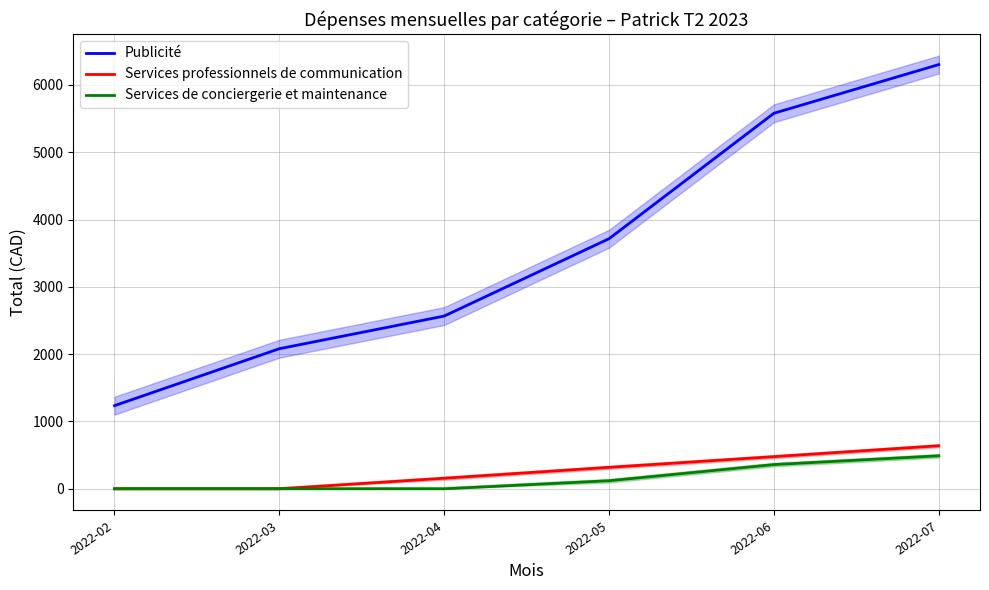

Reading left to right, list all the values displayed in this chart.

Publicité: 2022-02=1235.0	2022-03=2081.1	2022-04=2566.1	2022-05=3715.2	2022-06=5578.5	2022-07=6301.6
Services professionnels de communication: 2022-02=0.0	2022-03=0.0	2022-04=157.2	2022-05=319.0	2022-06=477.9	2022-07=639.5
Services de conciergerie et maintenance: 2022-02=0.0	2022-03=0.0	2022-04=0.0	2022-05=120.0	2022-06=360.0	2022-07=490.0